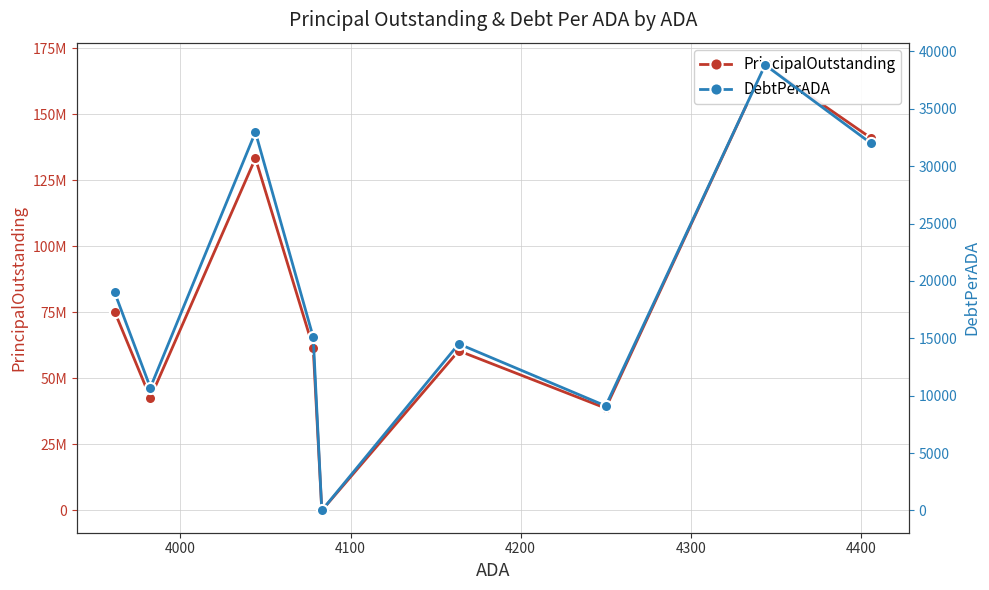

Is this an area chart (filled region under the line)?

No